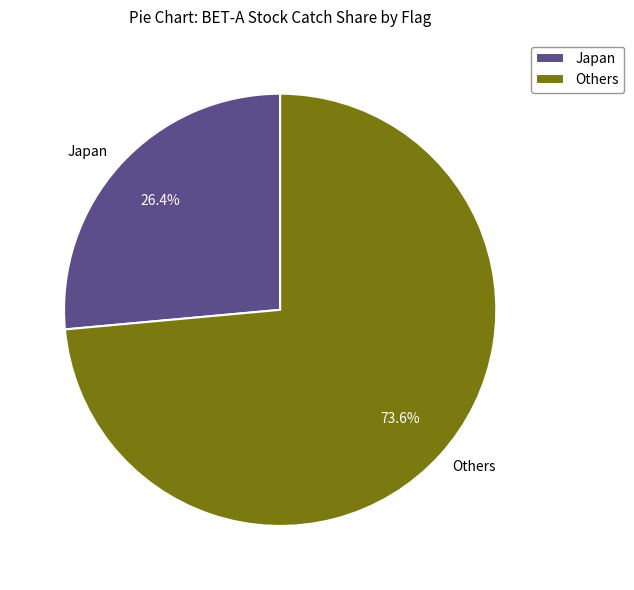

What is the largest slice in the pie chart?

Others